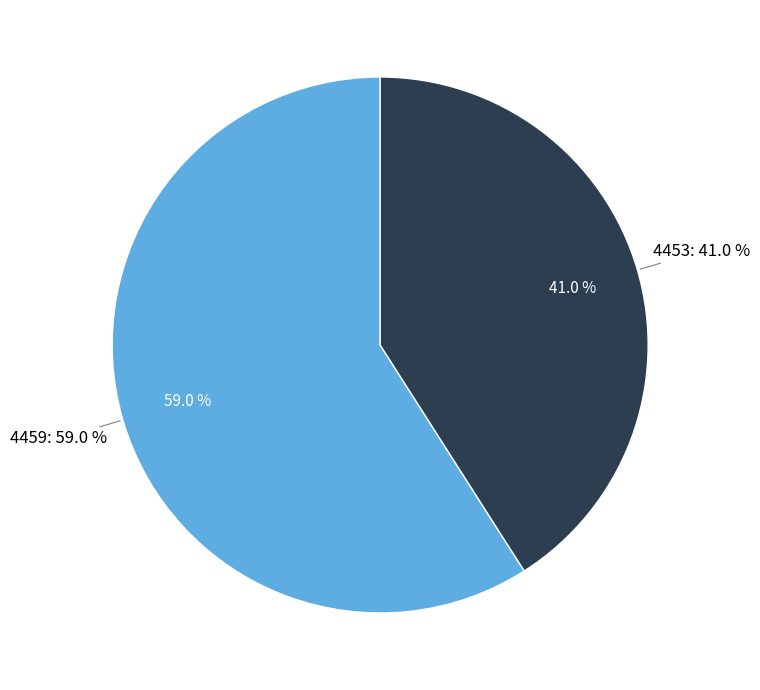

Count the number of slices in the pie.

2